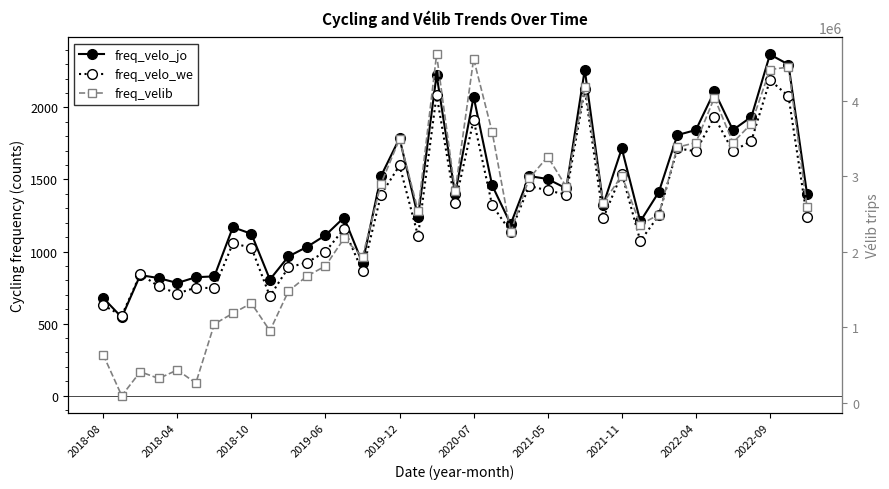

Which series has the widest spread of values?

freq_velib